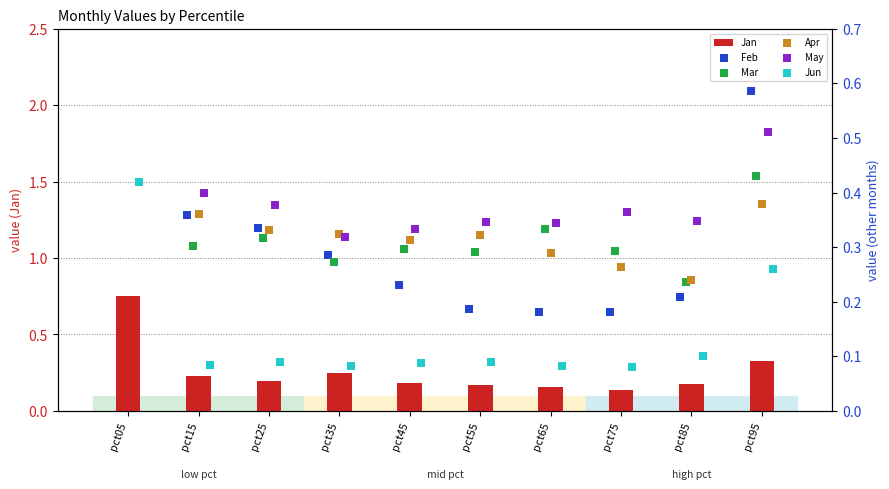

At how many categories does at least one series exceed 0?

10